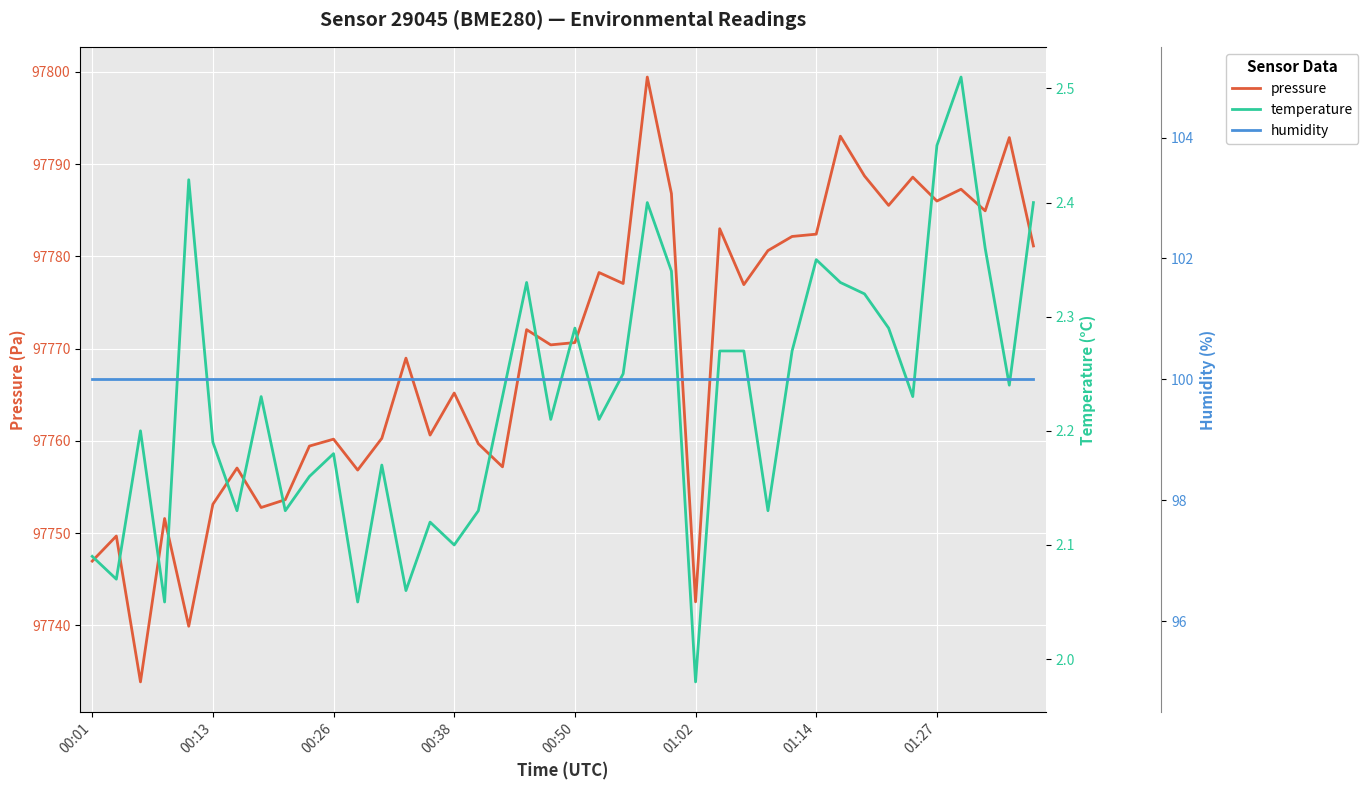

True or false: humidity and pressure cross at least once.

False